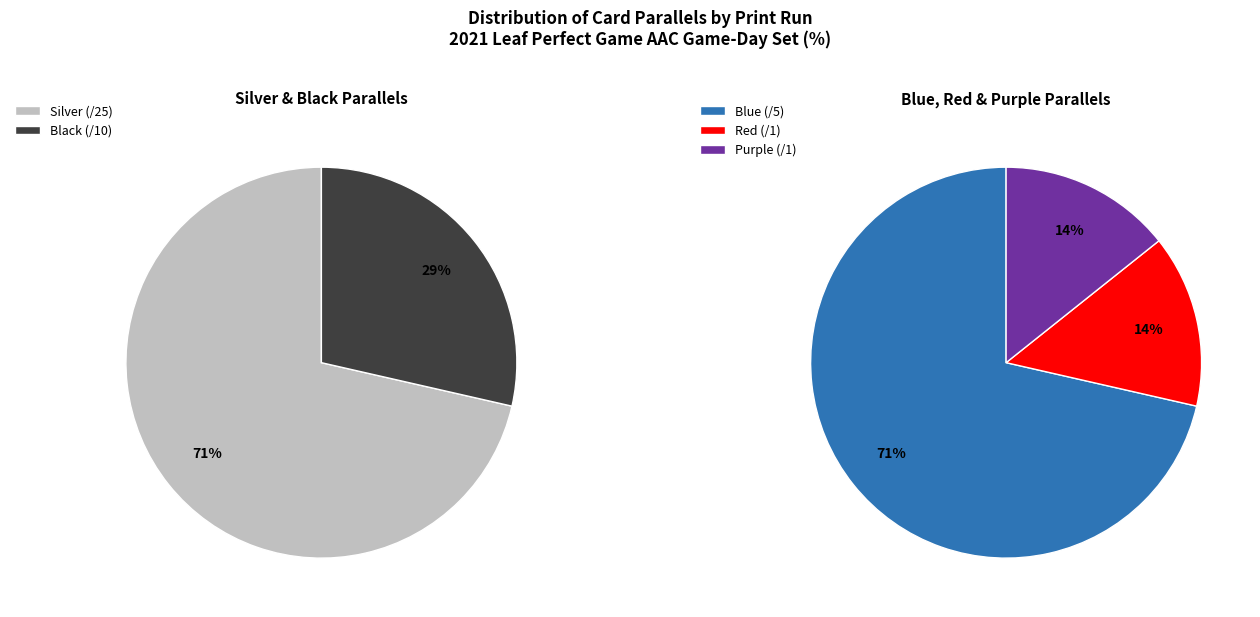

Combined, do Silver and Black account for over 50%?

Yes